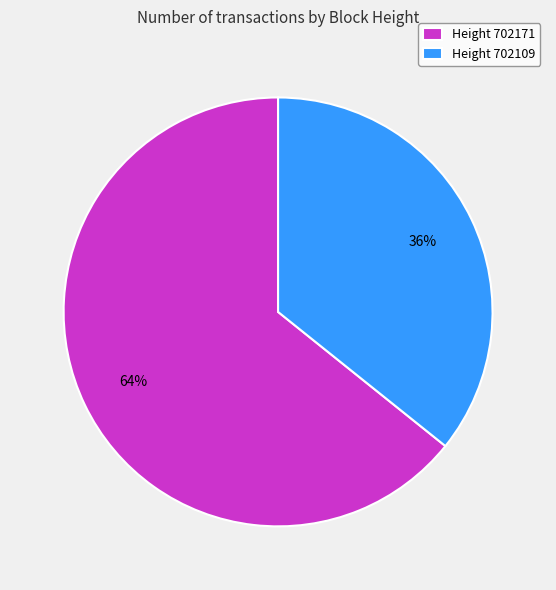

To the nearest percent, what percentage of the pie is Height 702109?

36%